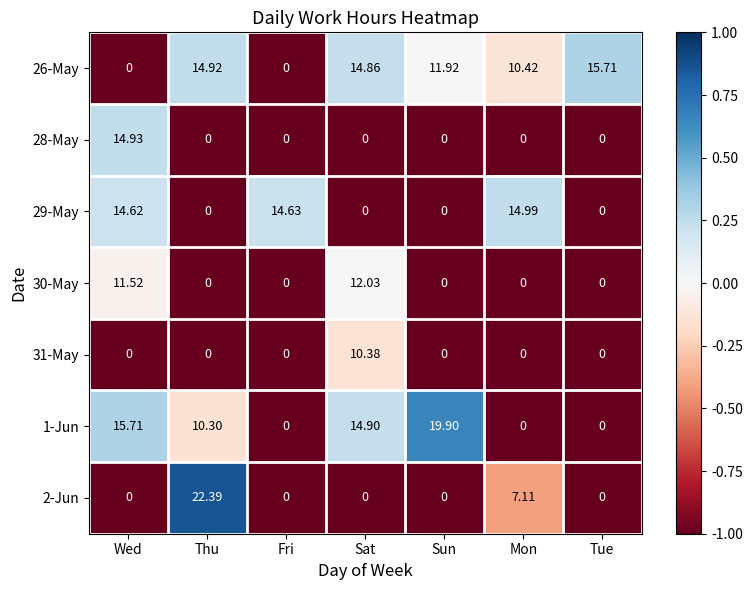

At which category is the sum across all series the highest?

Wed